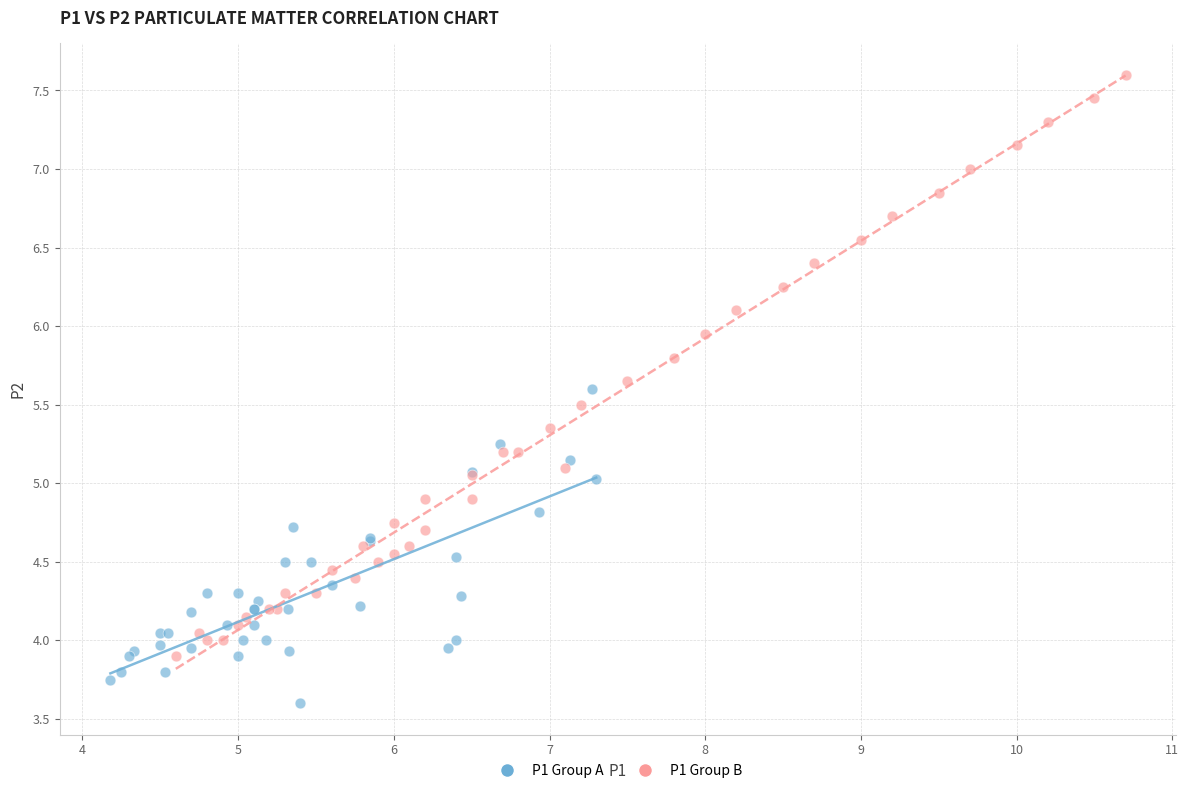

Which series reaches the minimum Y coordinate?

P1 Group A